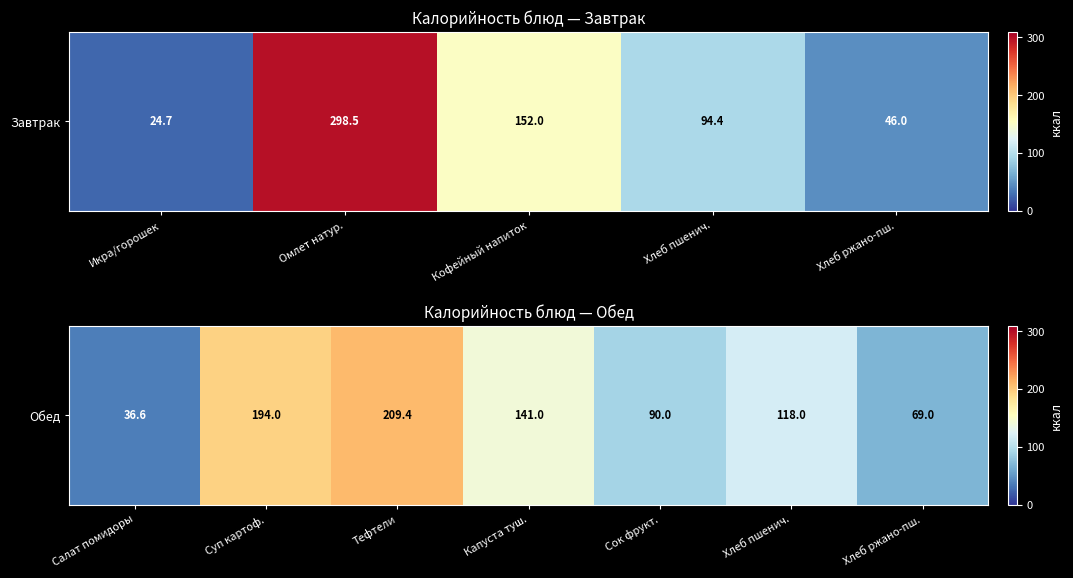

What is the difference between the maximum and minimum values?

172.8